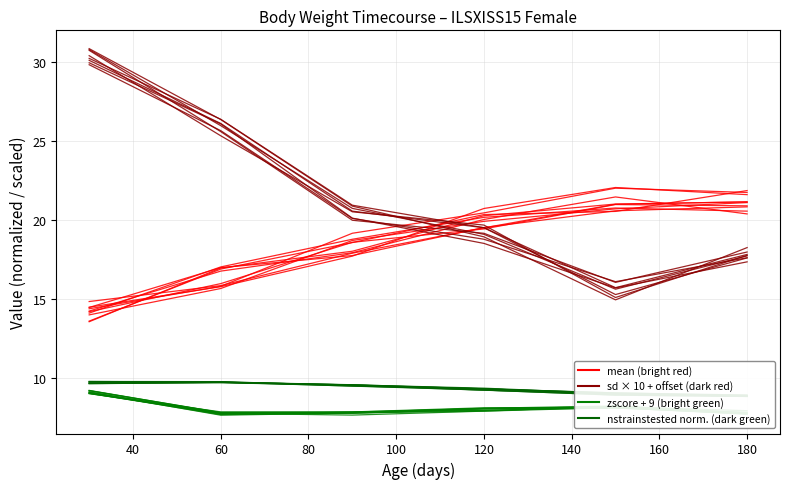

True or false: mean (bright red) and nstrainstested (dark green) cross at least once.

False